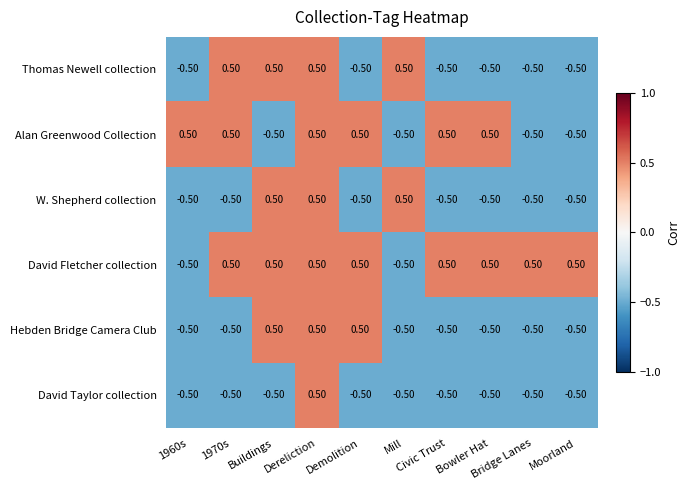

What is the difference between the second highest and minimum values in the W. Shepherd collection series?

1.0